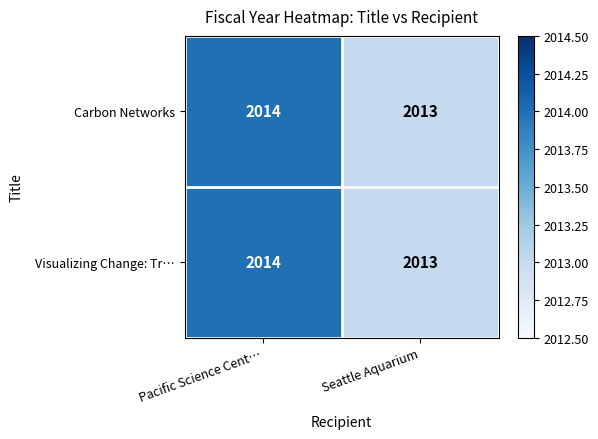

Reading right to left, transcribe all the data shown in this chart.

Carbon Networks: 2013	2014
Visualizing Change: Tr…: 2013	2014